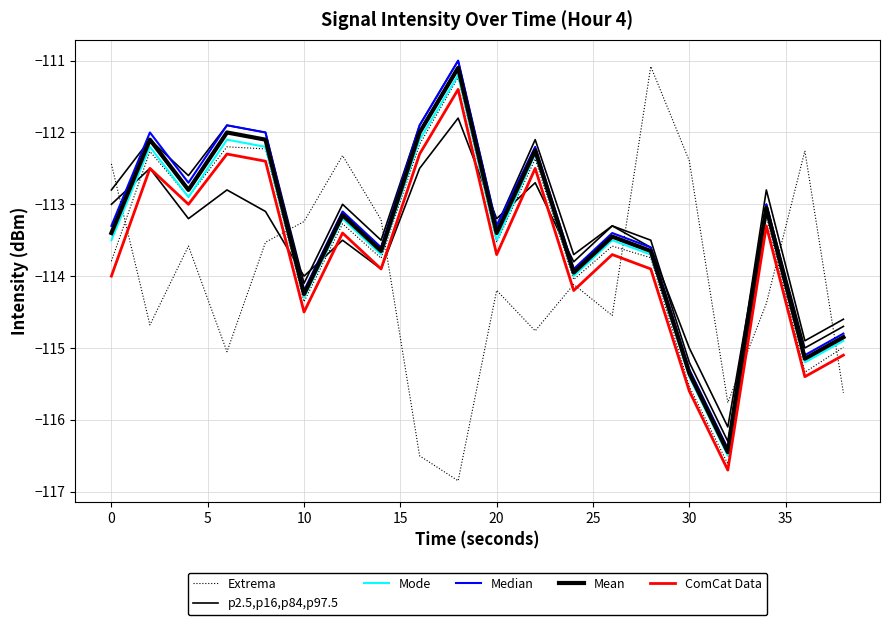

Does the chart have visible grid lines?

Yes